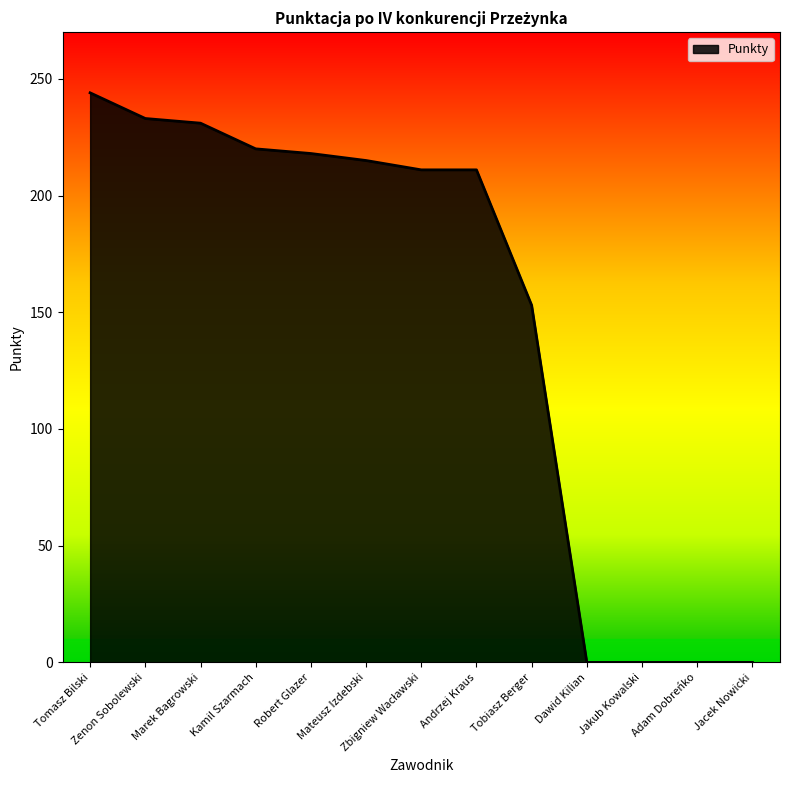

Where is the data nearest to the value 122?

Tobiasz Berger